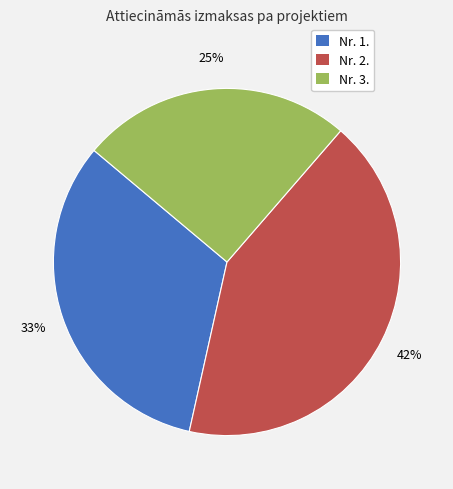

To the nearest percent, what is the average slice percentage?

33%